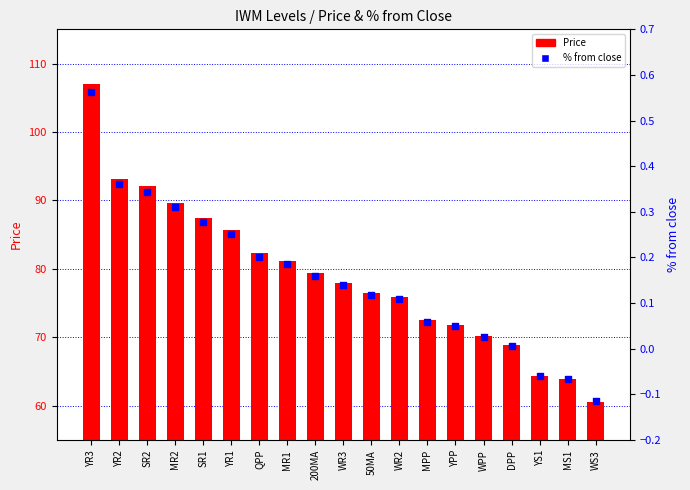

Which series reaches the minimum Y coordinate?

% from close